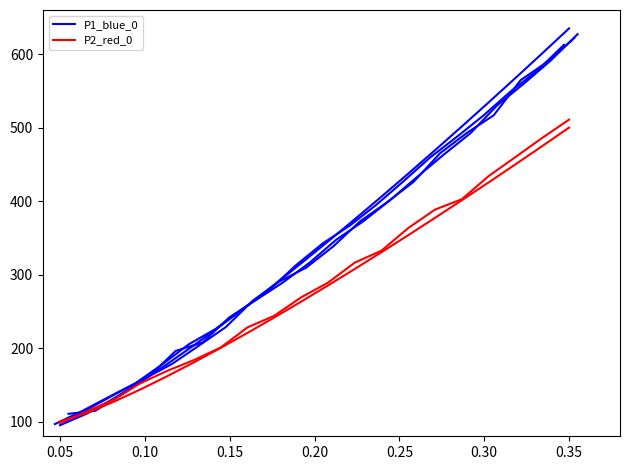

Rank the series by their maximum value, from lowest to highest.

P2_red_0, P1_blue_0